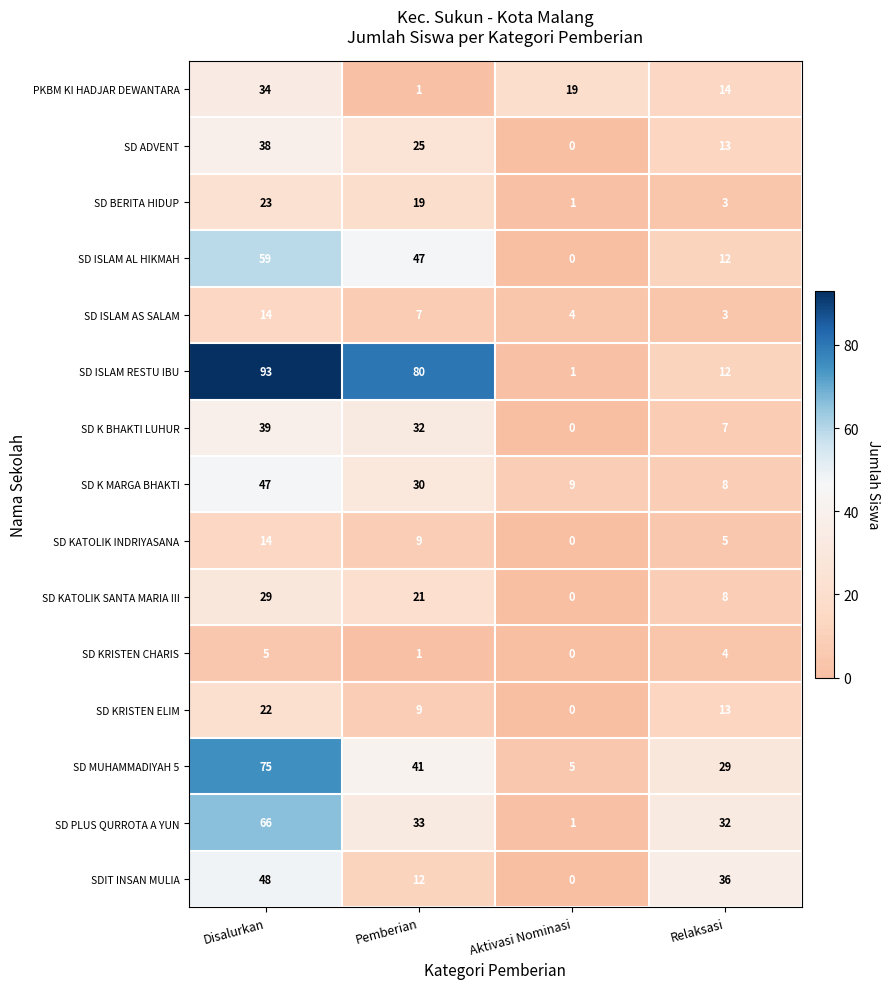

Rank the categories by SD KRISTEN CHARIS value from highest to lowest.

Disalurkan, Relaksasi, Pemberian, Aktivasi Nominasi